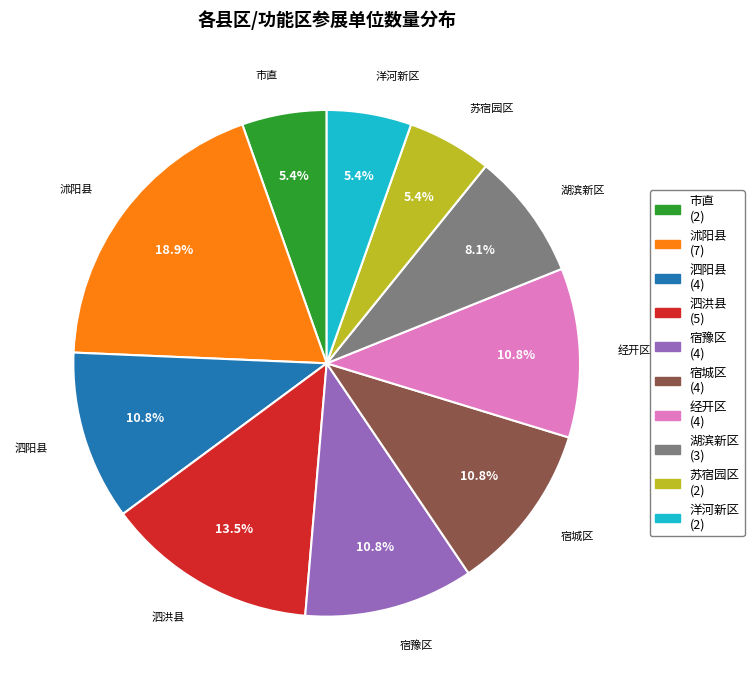

Count the number of slices in the pie.

10